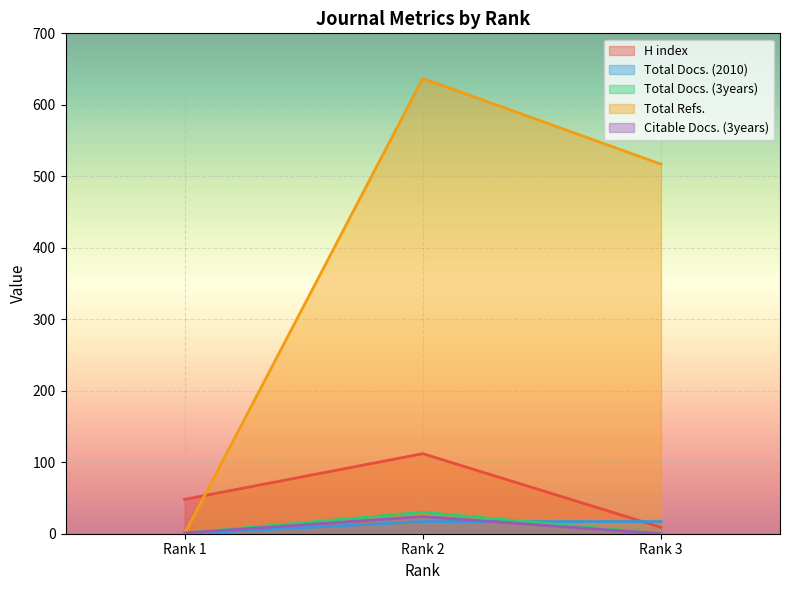

At which category is the sum across all series the highest?

Rank 2